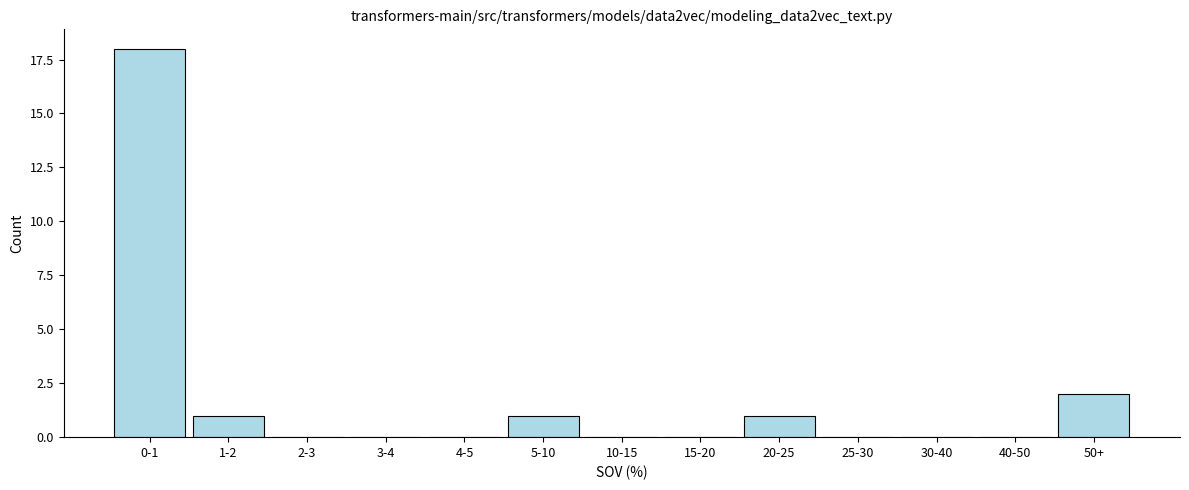

Reading left to right, transcribe all the data shown in this chart.

0-1=18	1-2=1	2-3=0	3-4=0	4-5=0	5-10=1	10-15=0	15-20=0	20-25=1	25-30=0	30-40=0	40-50=0	50+=2